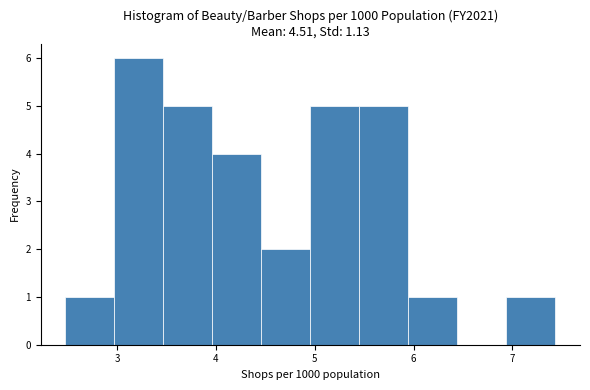

What is the height of the bar covering 6.9 to 7.4 on the x-axis? Neither the bar edges nor the heights are printed on the chart, so give them approximately, as read against the axes.

1